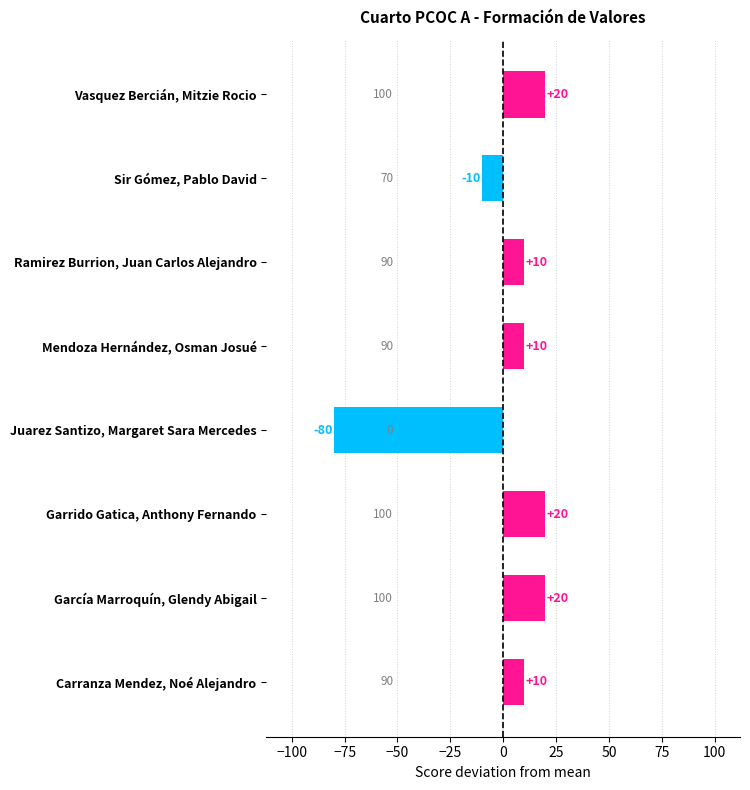

What is the sum of the values at Mendoza Hernández, Osman Josué and Carranza Mendez, Noé Alejandro?

20